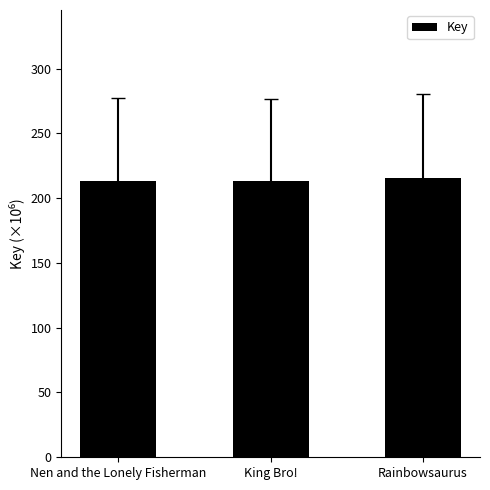

What is the greatest value displayed?

215.7